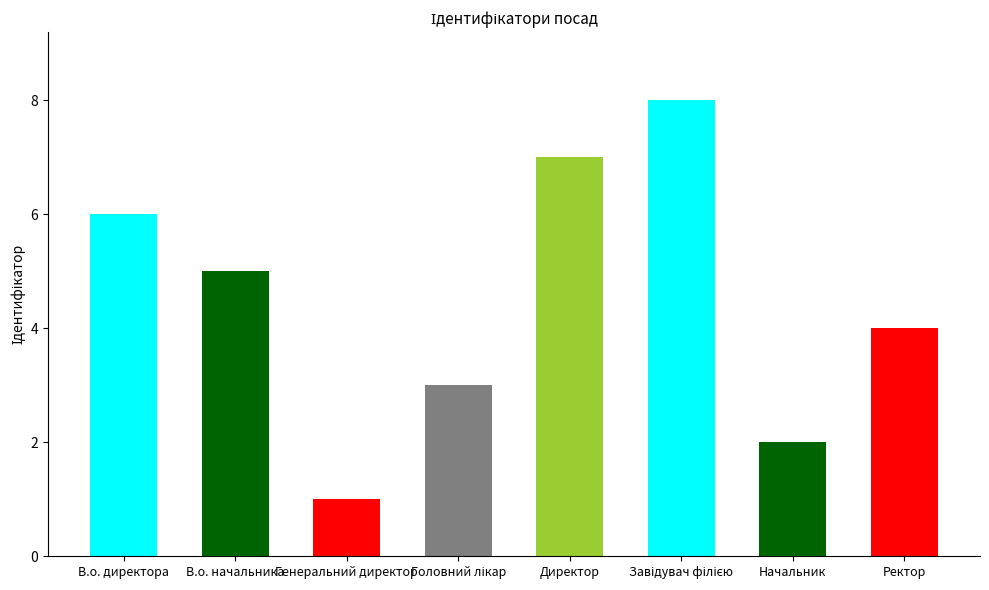

What is the sum of all values?

36